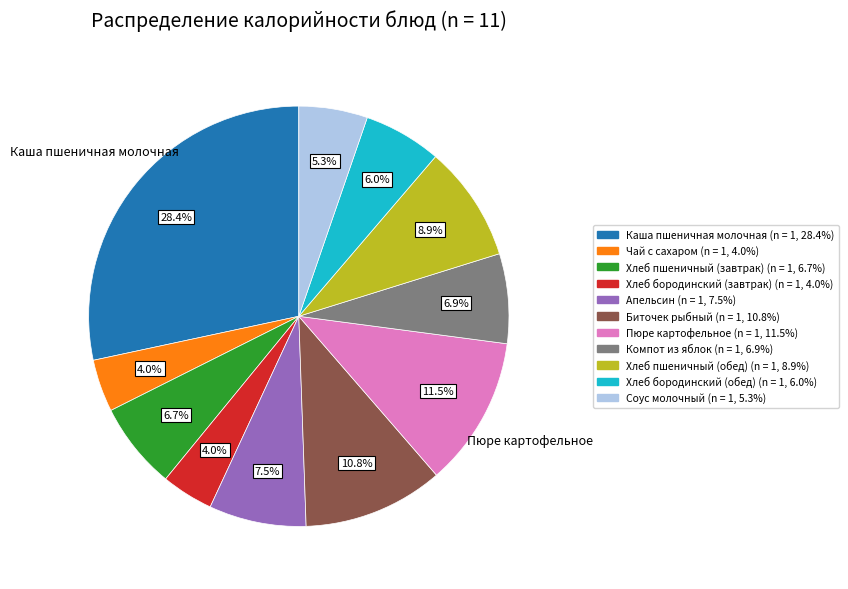

Does Компот из яблок represent more than half of the total?

No